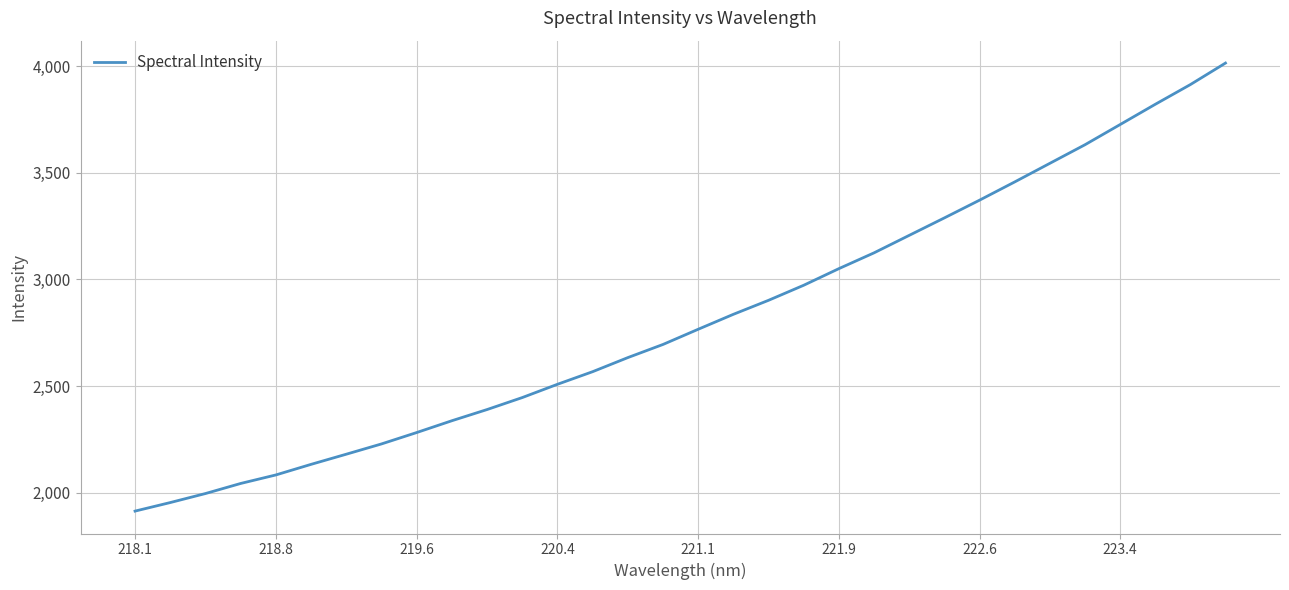

What is the smallest value displayed?

1914.0